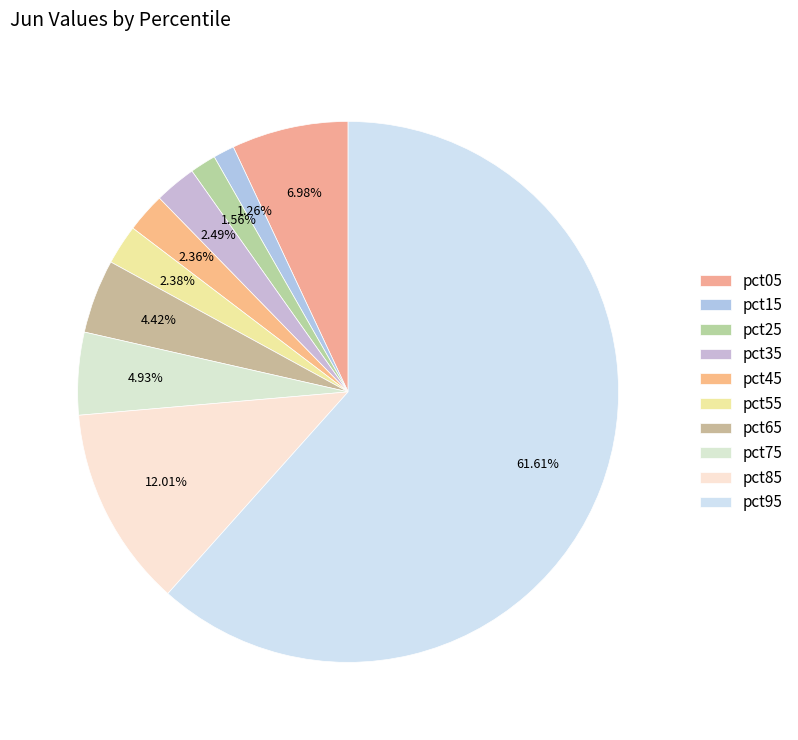

Which slice is the largest?

pct95